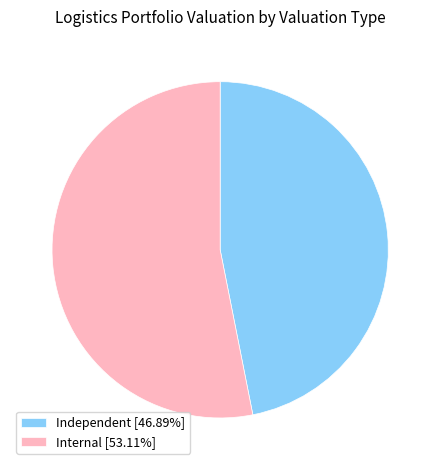

What is the ratio of the value at Internal [53.11%] to the value at Independent [46.89%]?

1.1